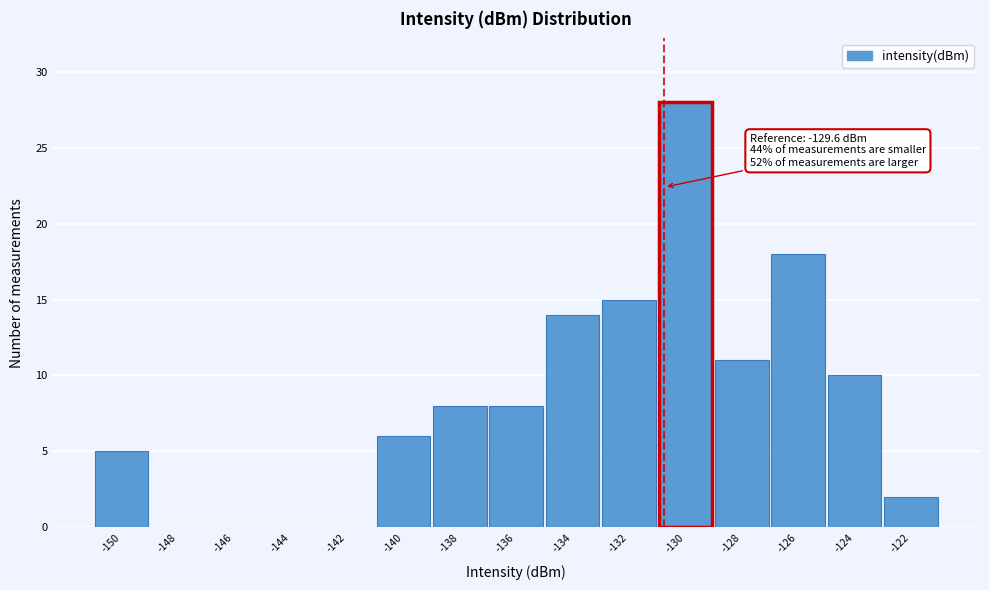

Reading left to right, transcribe all the data shown in this chart.

-150=5	-148=0	-146=0	-144=0	-142=0	-140=6	-138=8	-136=8	-134=14	-132=15	-130=28	-128=11	-126=18	-124=10	-122=2